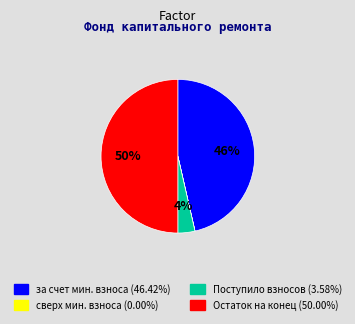

To the nearest percent, what is the average slice percentage?

25%